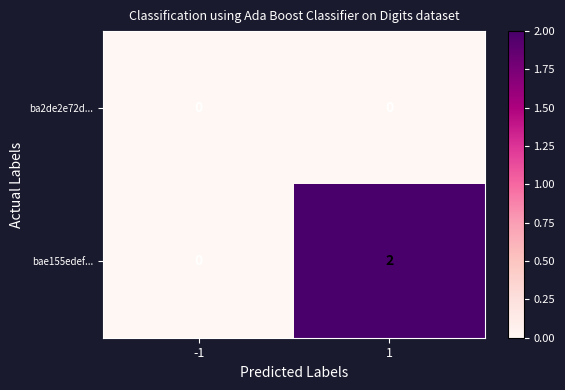

Rank the series by their maximum value, from lowest to highest.

ba2de2e72d..., bae155edef...